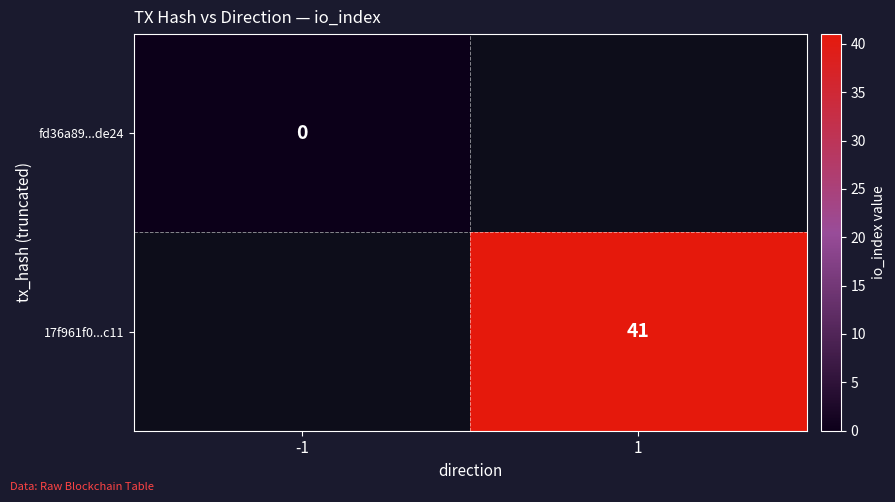

Which category has the lowest value across all series?

-1